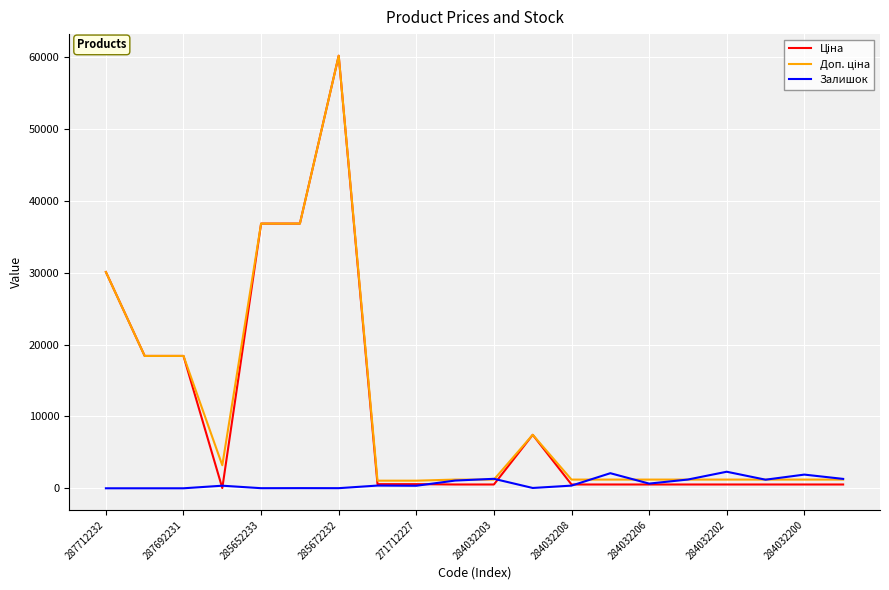

What is the maximum value shown in the chart?

60205.6